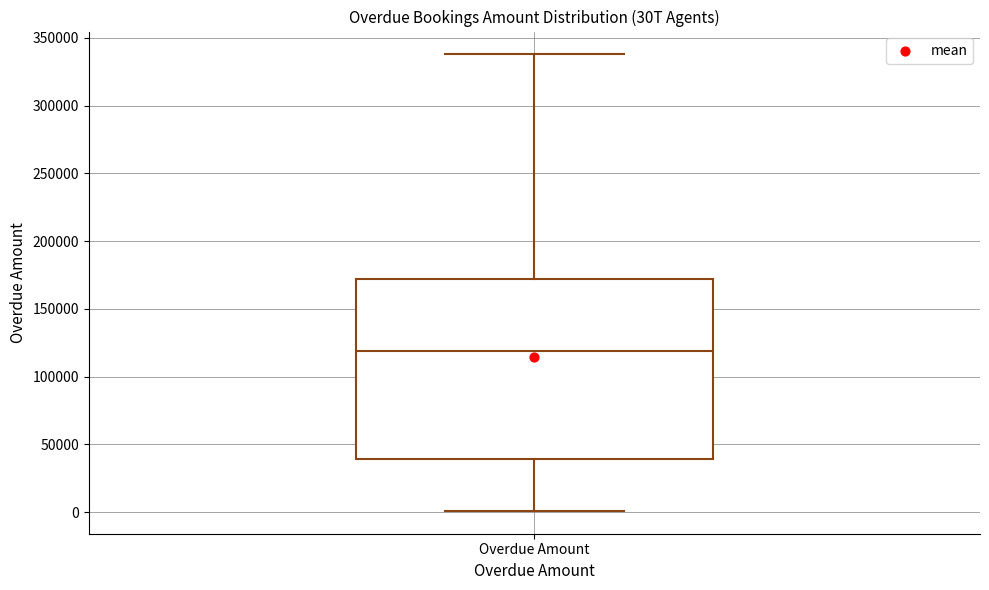

Where is the lower edge of the box for Overdue Amount on the y-axis? The values are not printed on the chart, so give them approximately, as read against the axis.

40000